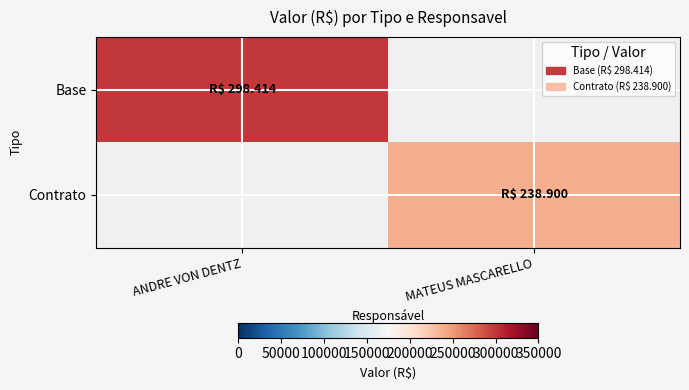

Reading left to right, transcribe all the data shown in this chart.

Base: ANDRE VON DENTZ=298414	MATEUS MASCARELLO=0
Contrato: ANDRE VON DENTZ=0	MATEUS MASCARELLO=238900